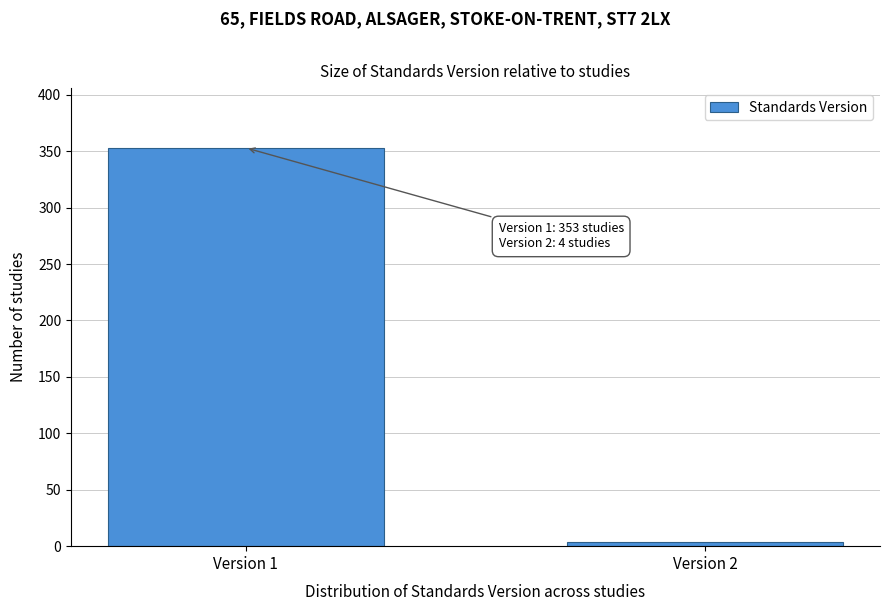

Reading left to right, extract all data points from this chart.

Version 1=353	Version 2=4